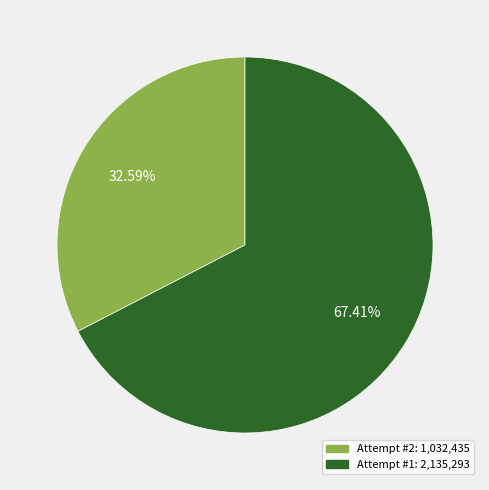

Does any single category account for the majority?

Yes